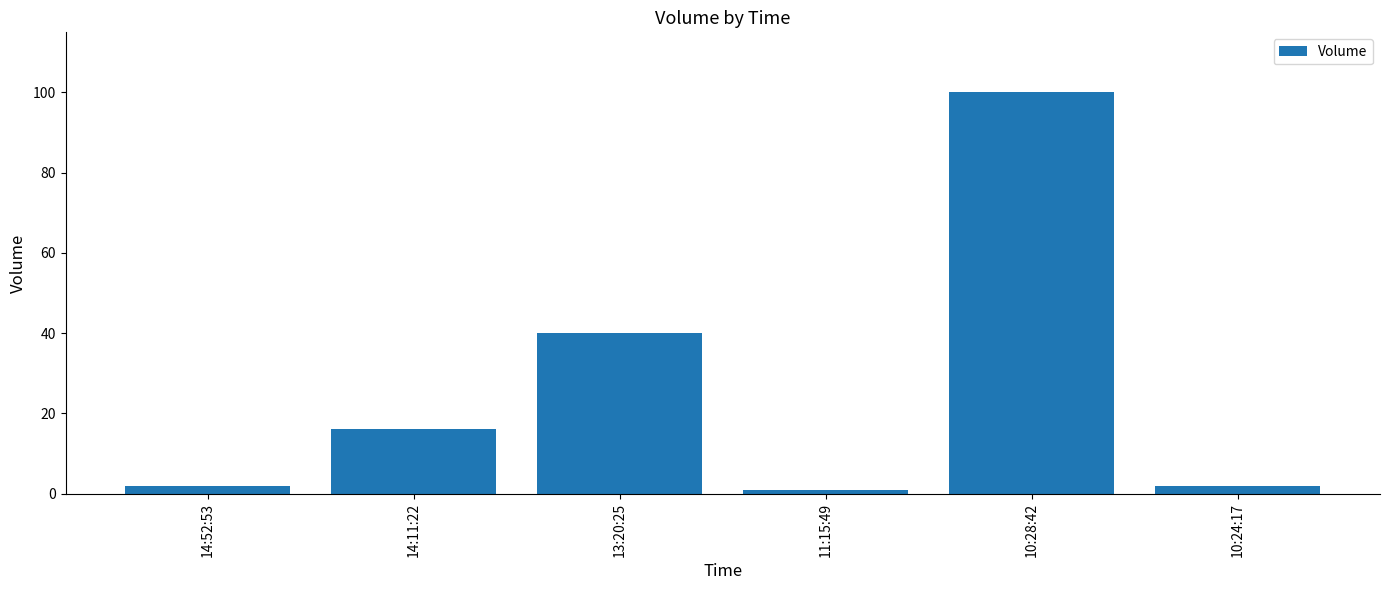

Where is the data nearest to the value 50?

13:20:25